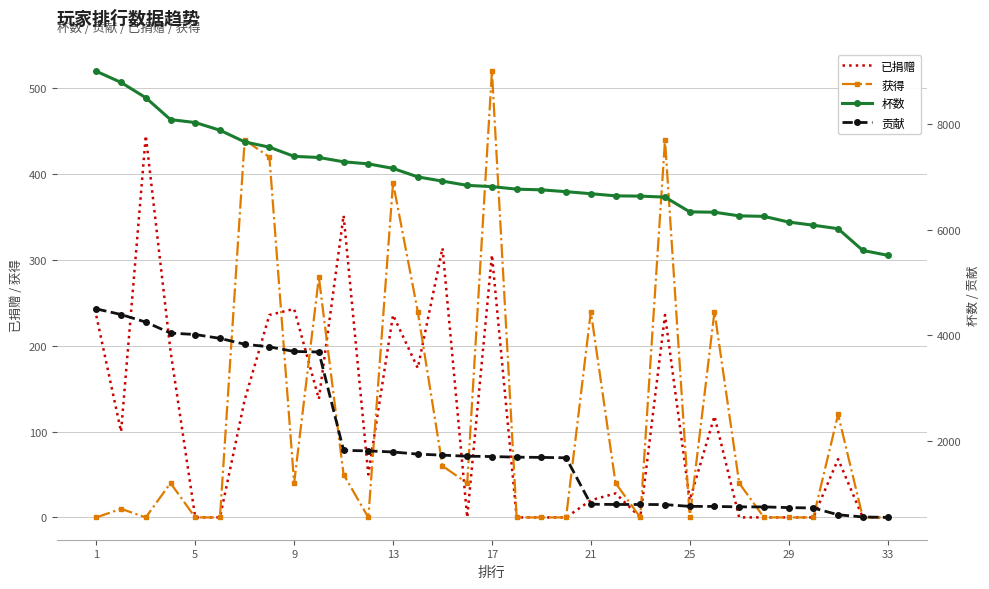

The 获得 series shows 240 at 21. True or false?

True